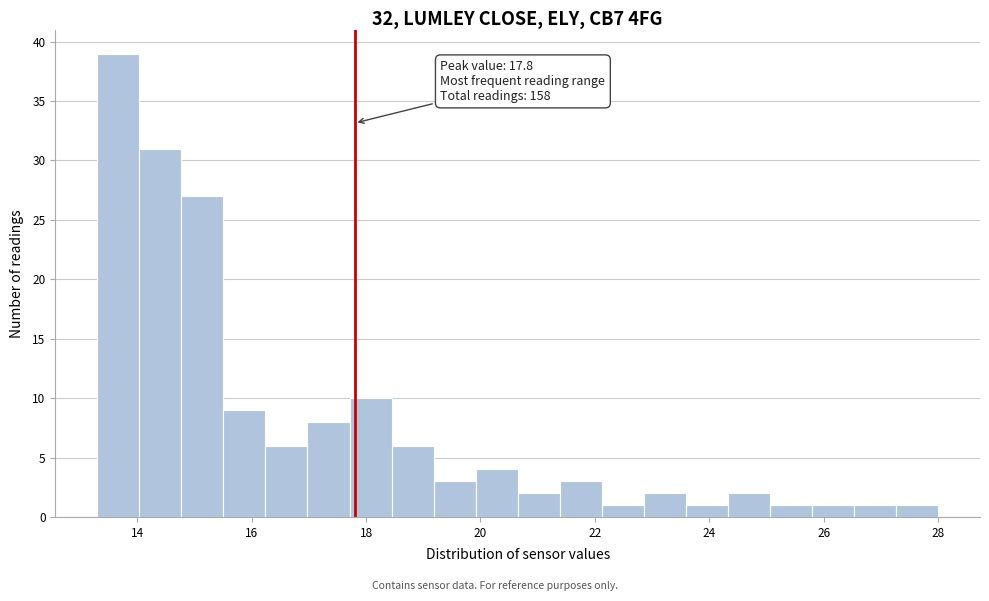

Around what value on the x-axis is the tallest bar? Give the approximate position of its centre, as read against the axis.

13.6